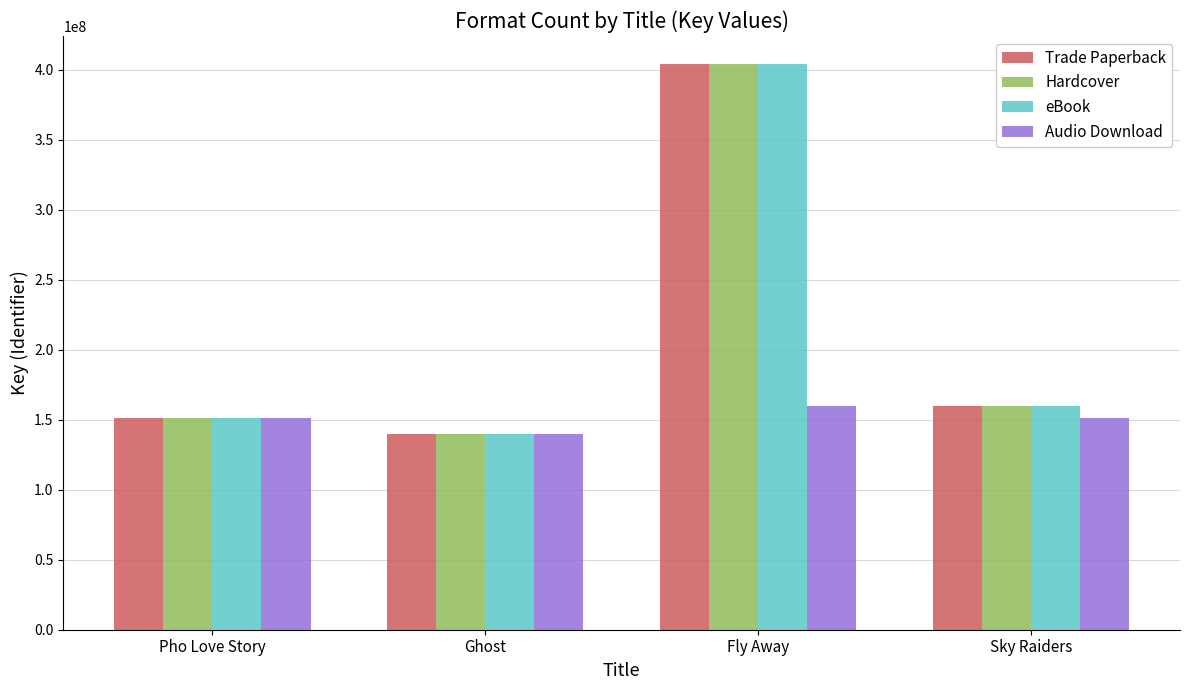

List the labels in order of Hardcover value, largest first.

Fly Away, Sky Raiders, Pho Love Story, Ghost